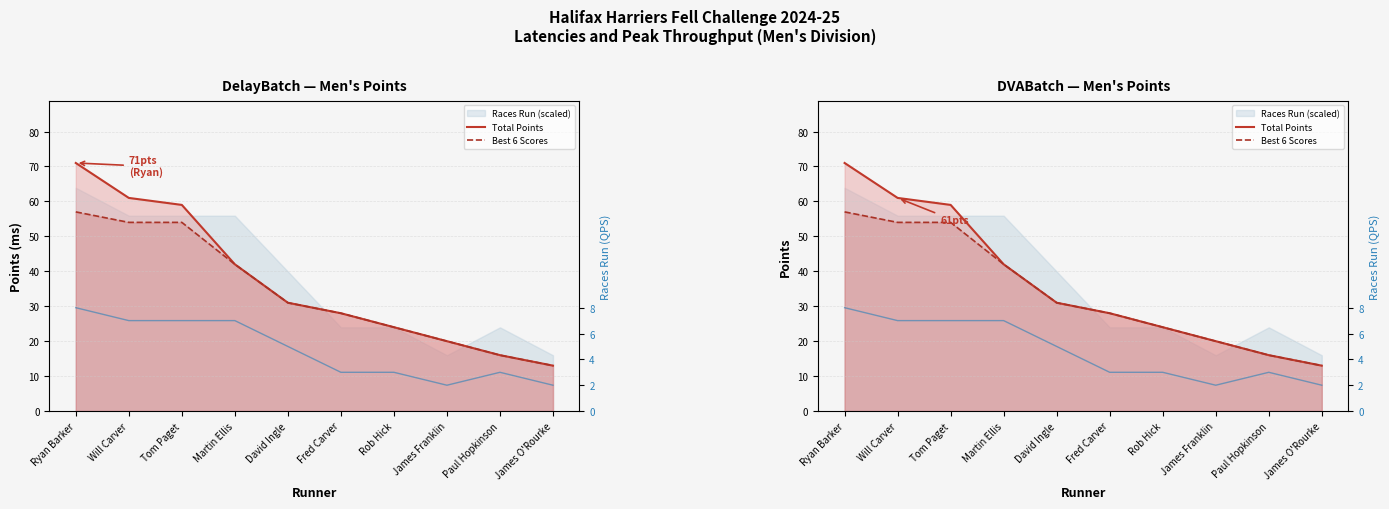

Is it true that Total Points equals 33 at Rob Hick?

False